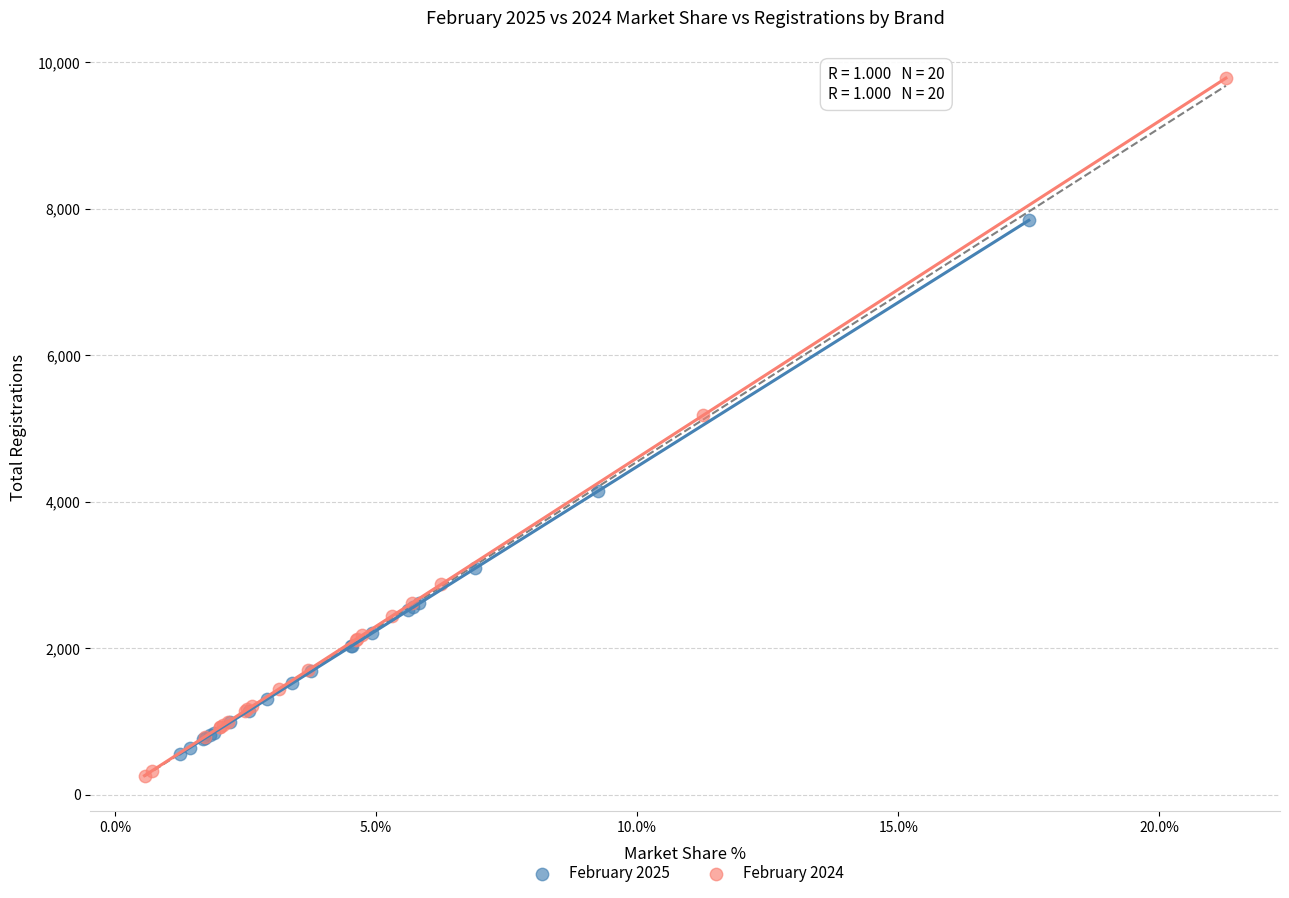

Which series has the largest Y range (max minus min)?

February 2024